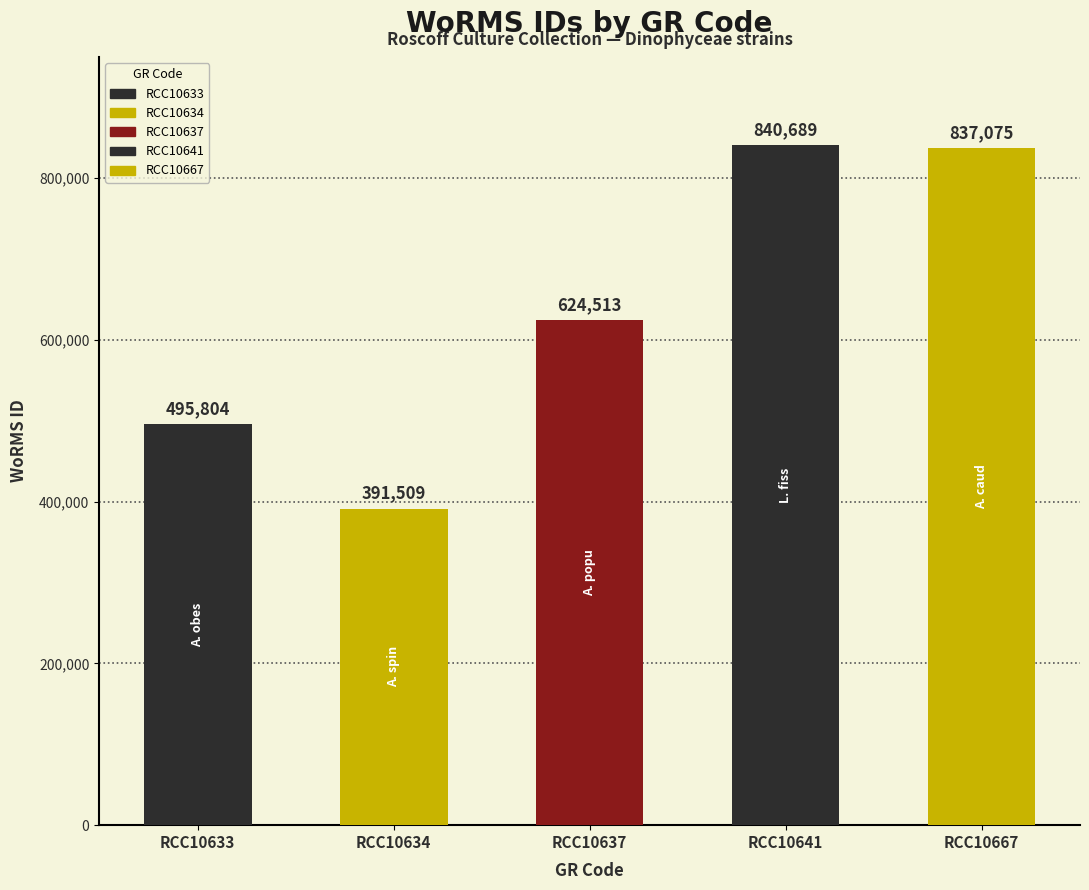

The chart shows a value of 229579 at RCC10641. True or false?

False